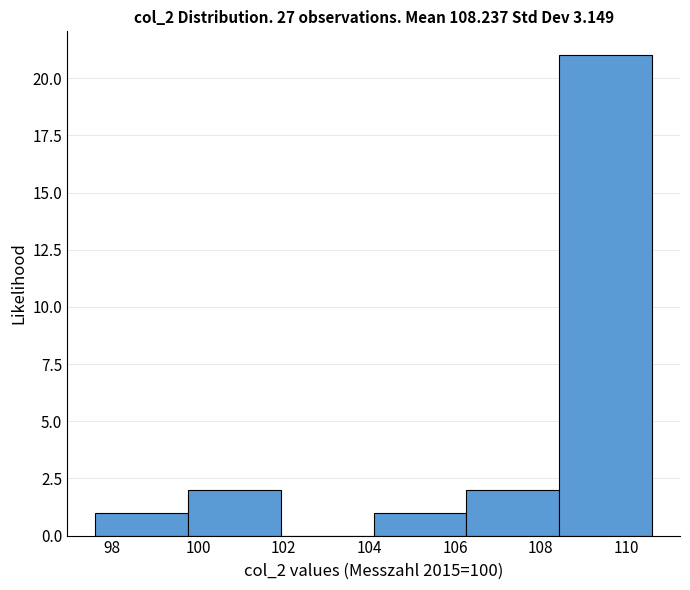

Reading left to right, transcribe this chart: for each bar, give the range it covers on the x-axis and its height. Neither the bar edges nor the heights are printed on the chart, so give them approximately, as read against the axes.

97.6 to 99.8: 1
99.8 to 102.0: 2
102.0 to 104.2: 0
104.2 to 106.2: 1
106.2 to 108.4: 2
108.4 to 110.6: 21